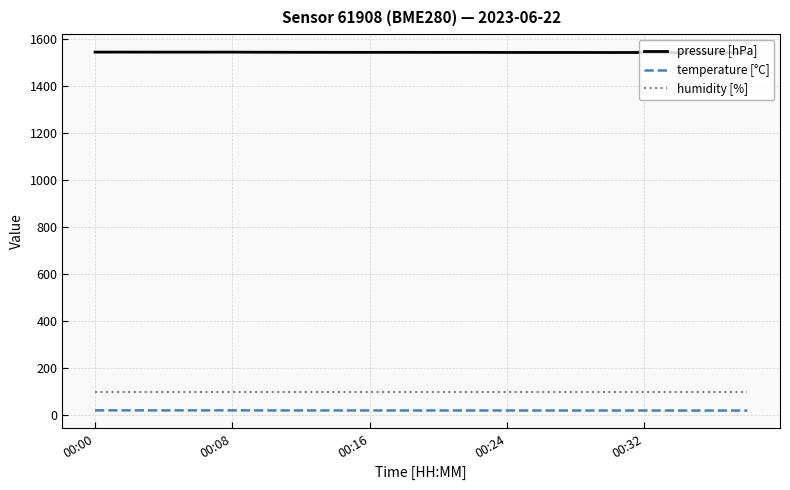

Which series has the widest spread of values?

pressure [hPa]